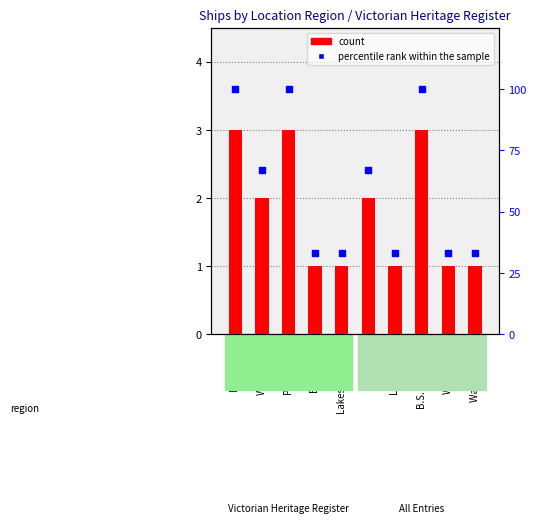

At how many categories does at least one series exceed 50?

5